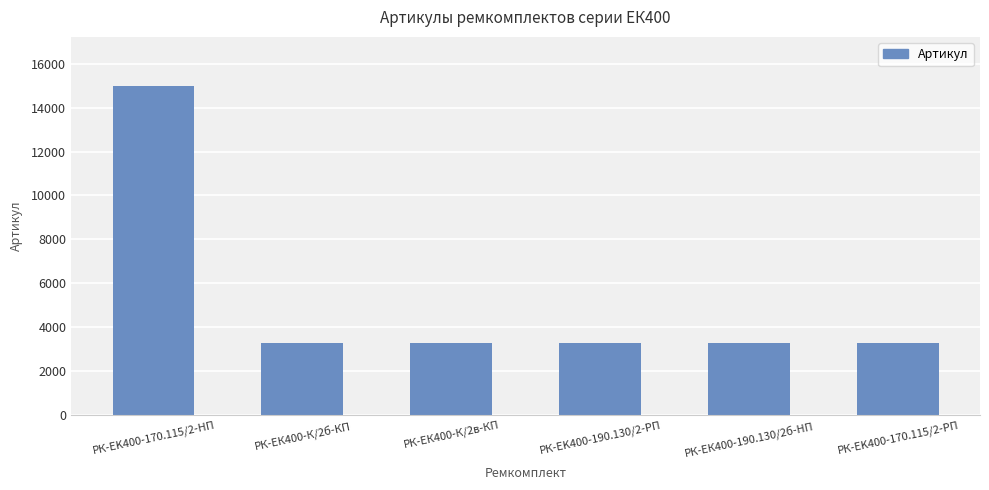

What is the ratio of the value at РК-ЕK400-190.130/2-РП to the value at РК-ЕК400-К/2в-КП?

1.0